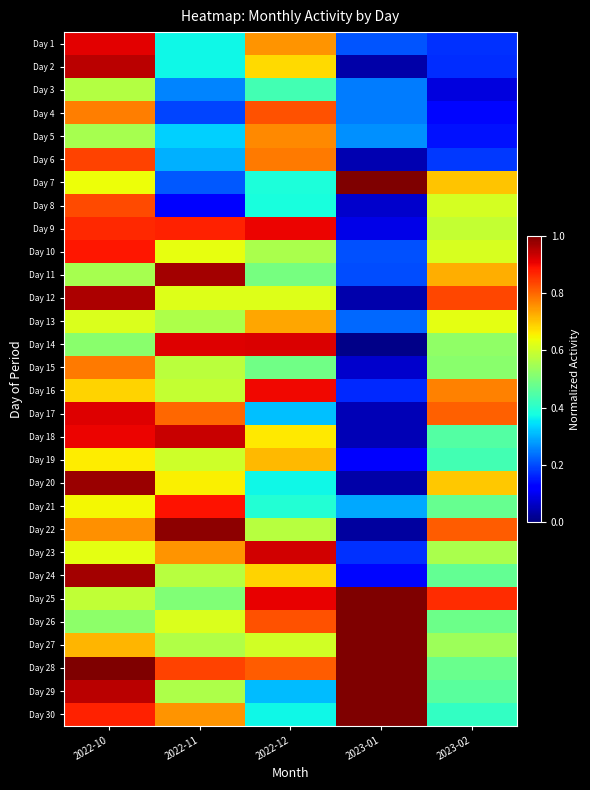

At which category is the sum across all series the highest?

2022-10